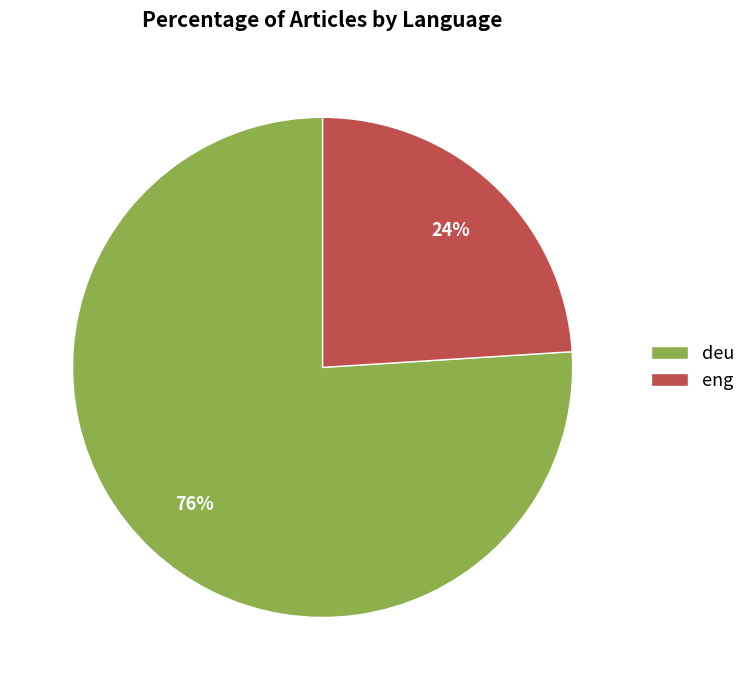

What percentage is the eng slice, to the nearest percent?

24%